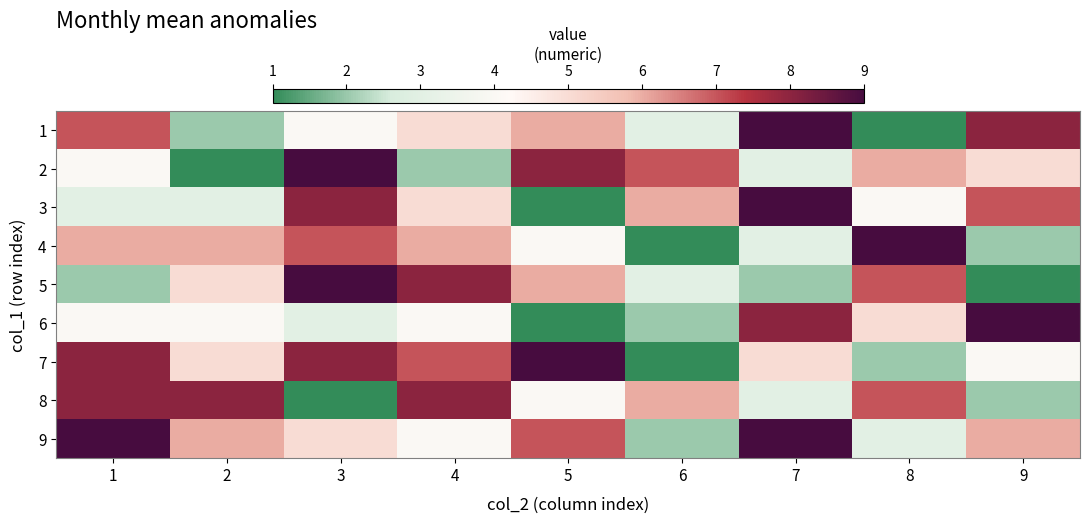

What is the difference between the highest and lowest values at 5?

8